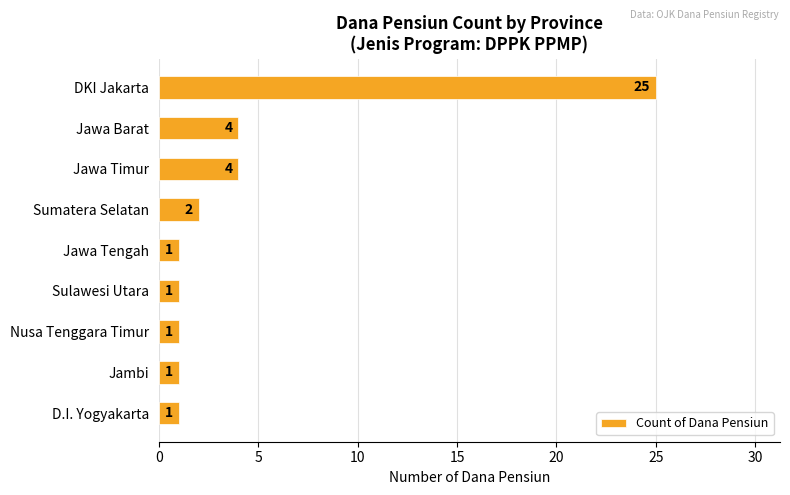

What is the average value?

4